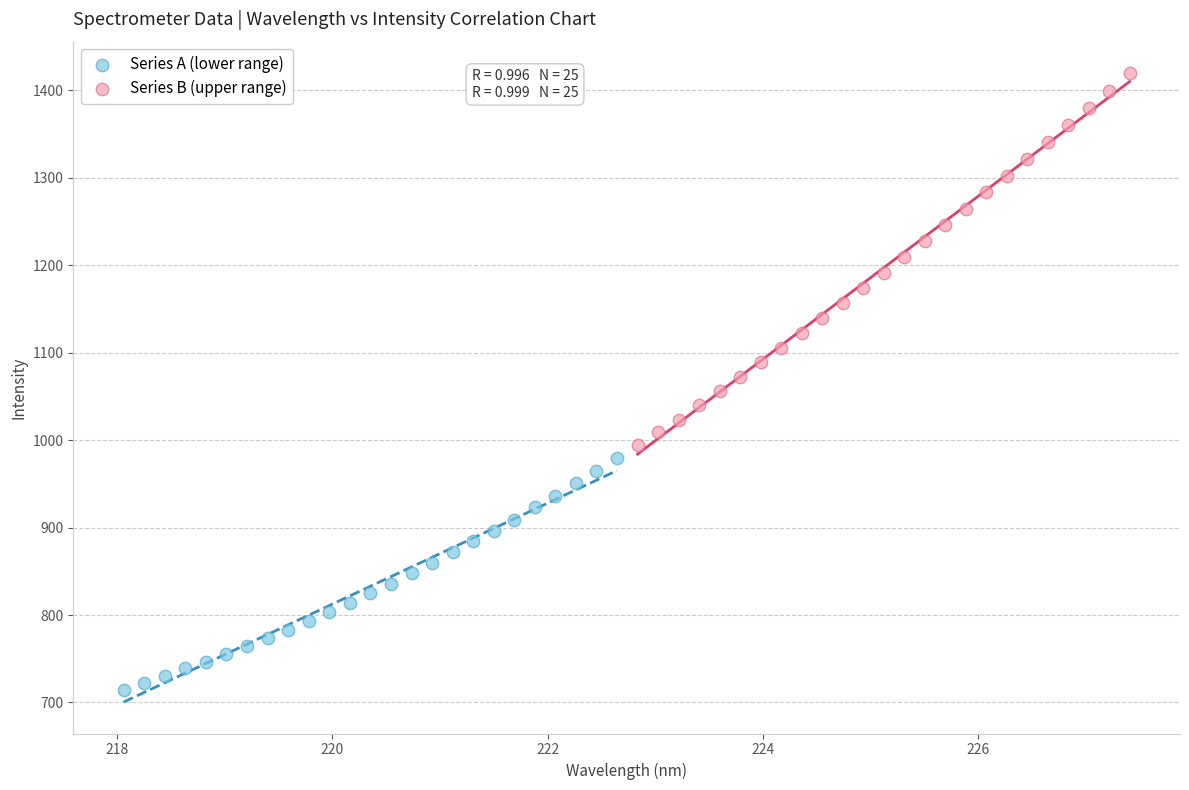

Which series has the largest Y range (max minus min)?

Series B (upper range)